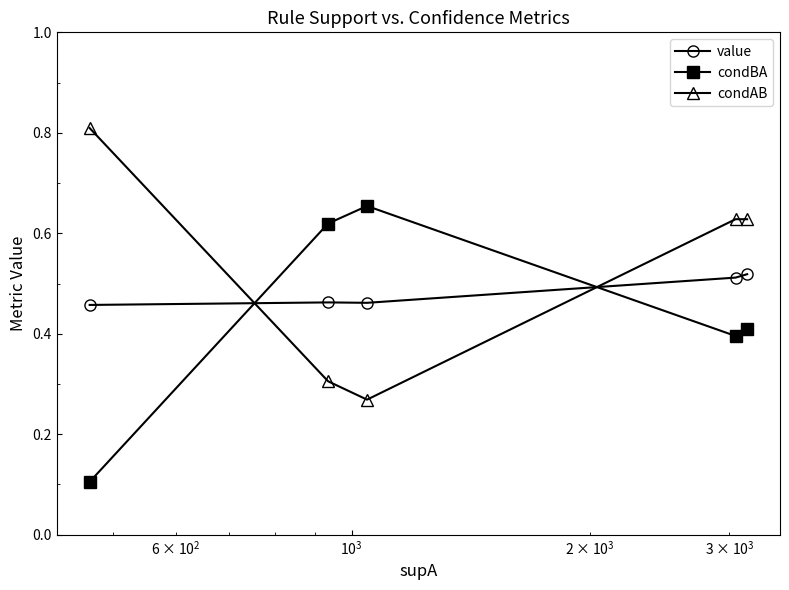

List the series in order of their overall mean, lowest first.

condBA, value, condAB